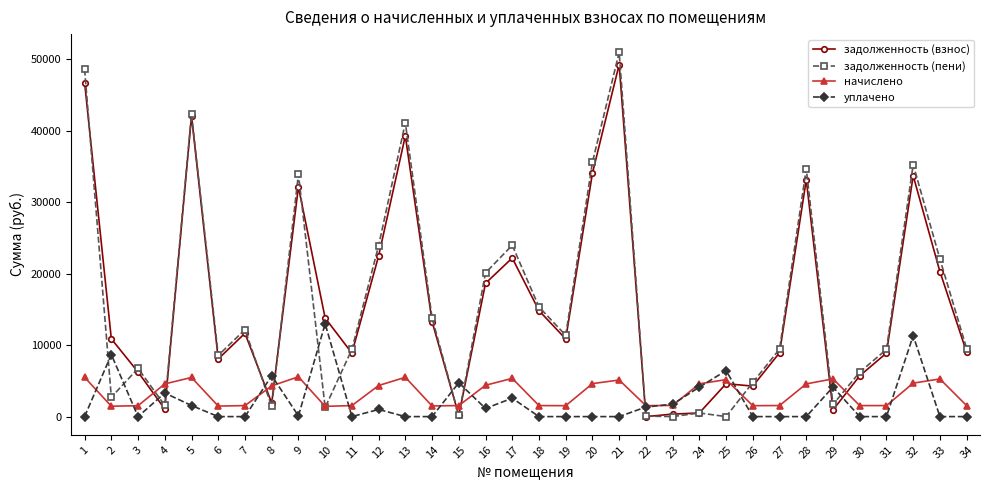

What is the lowest value of the начислено series?

1432.8